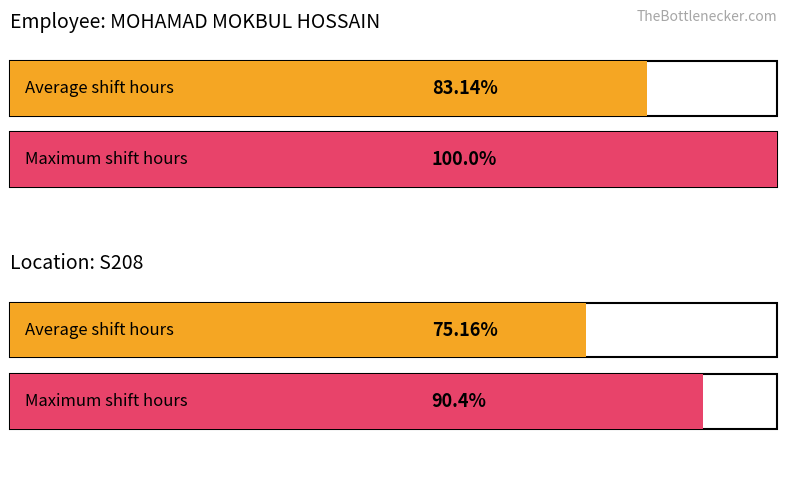

Rank the series by their maximum value, from lowest to highest.

Average utilization, Maximum utilization